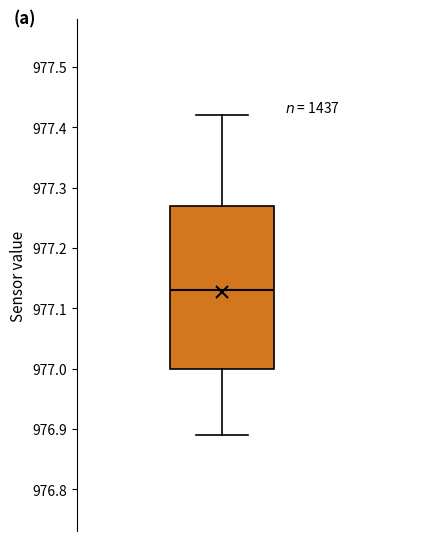

Read this box plot against the y-axis: the position of the median line, the range covered by the box, and the ends of both whiskers. The values are not printed on the chart, so give them approximately, as read against the axis.

median 977.13, box 977.00 to 977.27, whiskers 976.89 to 977.42